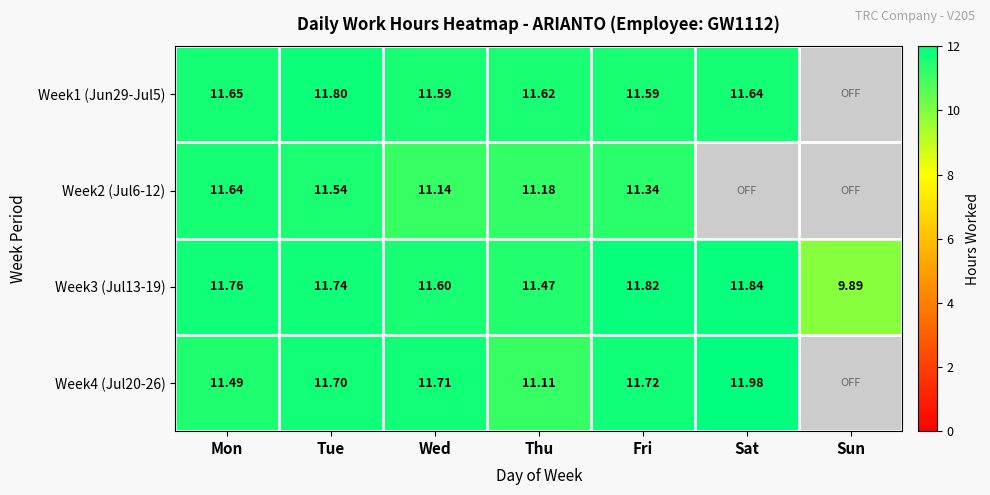

List the labels in order of Week3 (Jul13-19) value, smallest first.

Sun, Thu, Wed, Tue, Mon, Fri, Sat